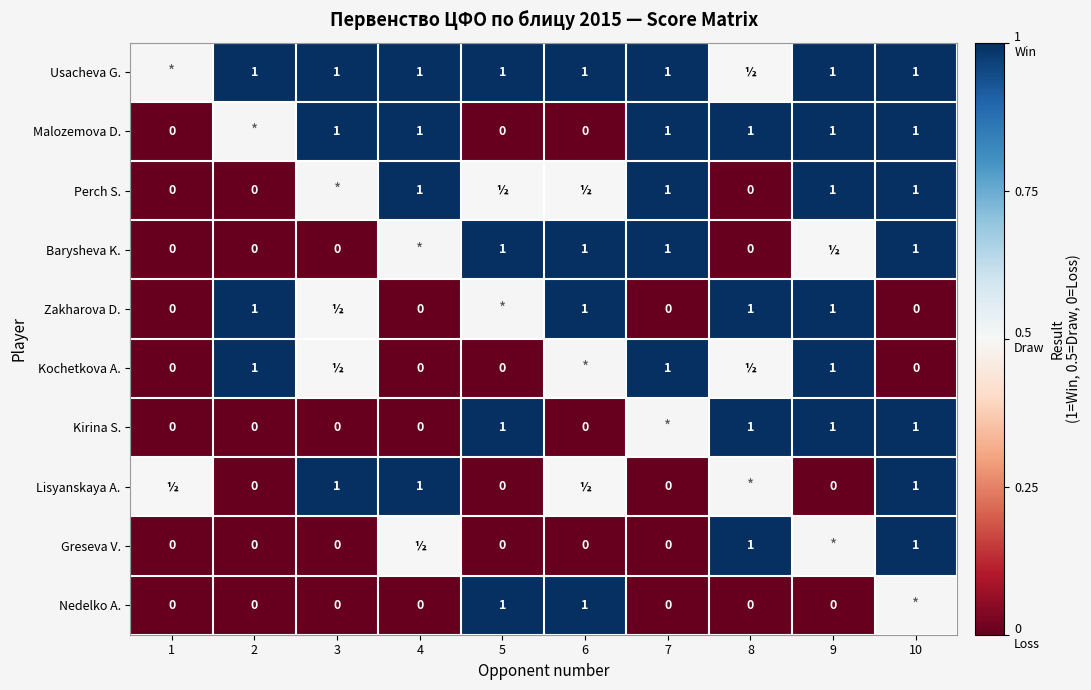

The value of Greseva V. at 10 is 1.0. True or false?

True